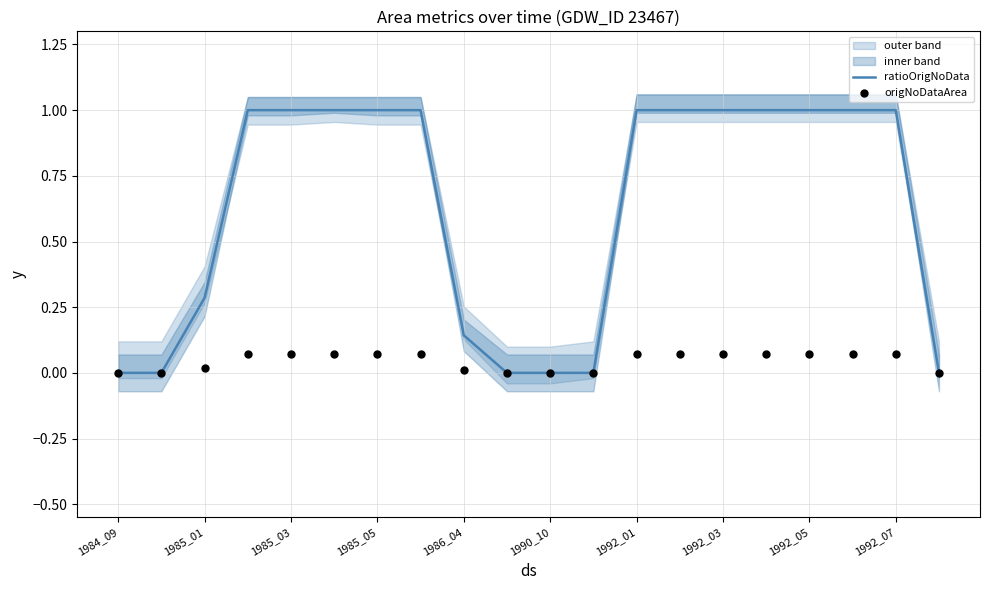

Which series reaches the maximum Y coordinate?

ratioOrigNoData